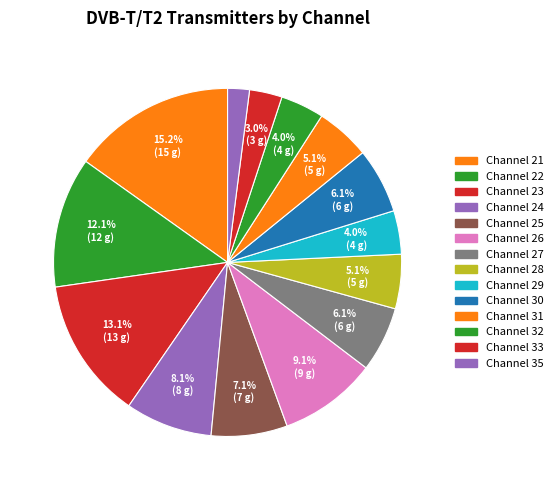

How many segments does this pie chart have?

14